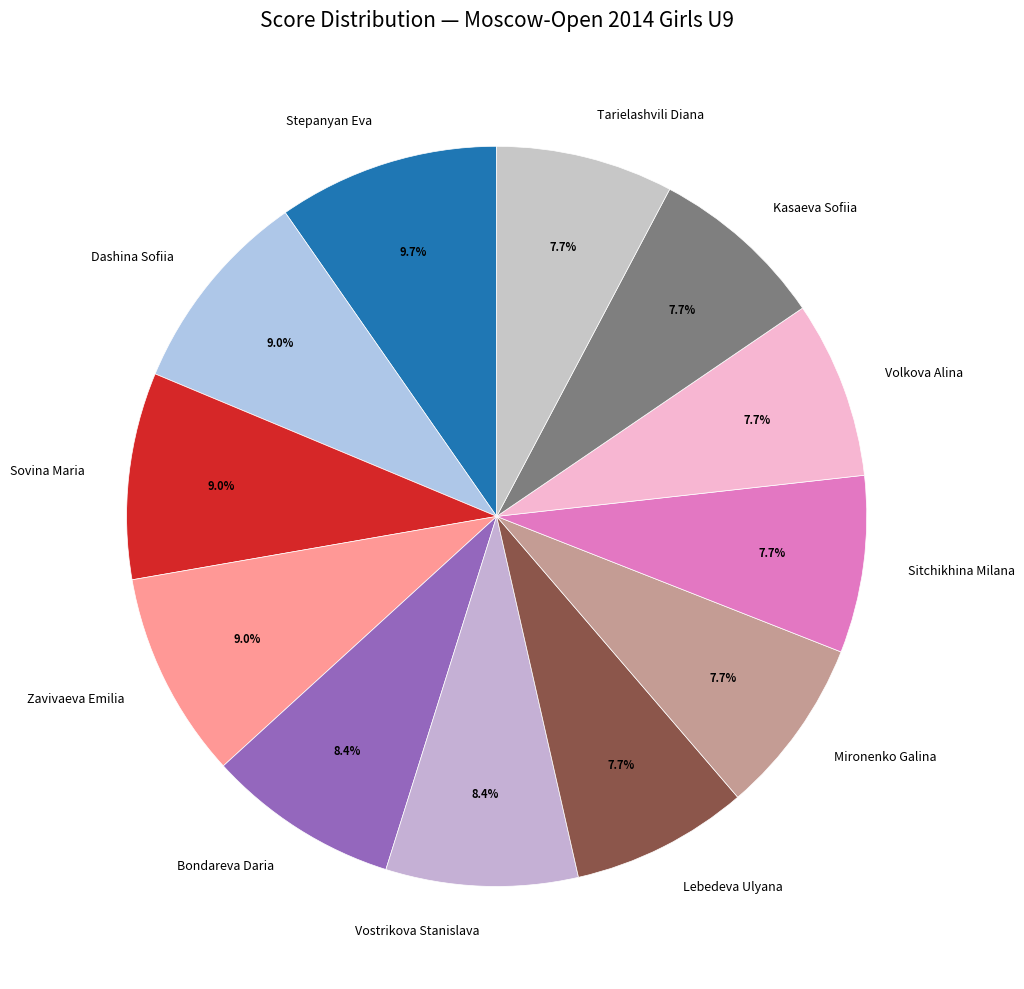

Count the number of slices in the pie.

12